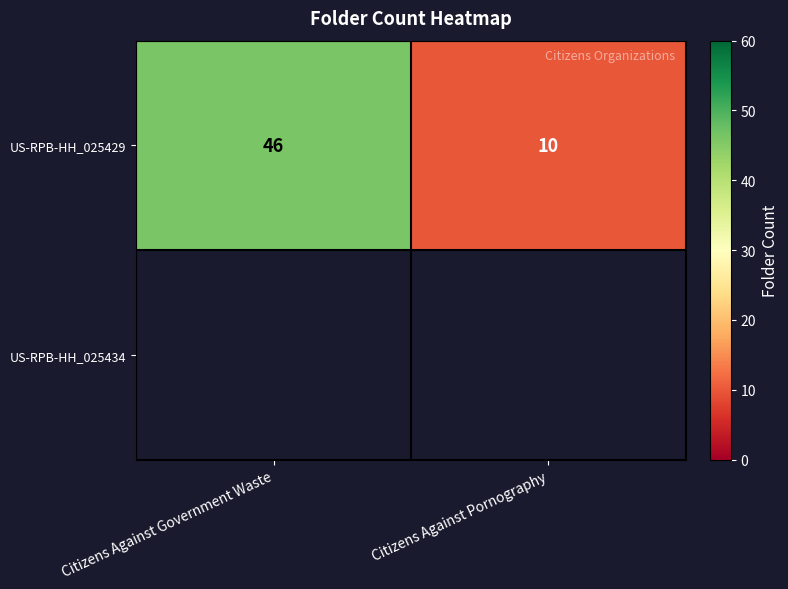

True or false: the data shows 10 at Citizens Against Pornography.

True